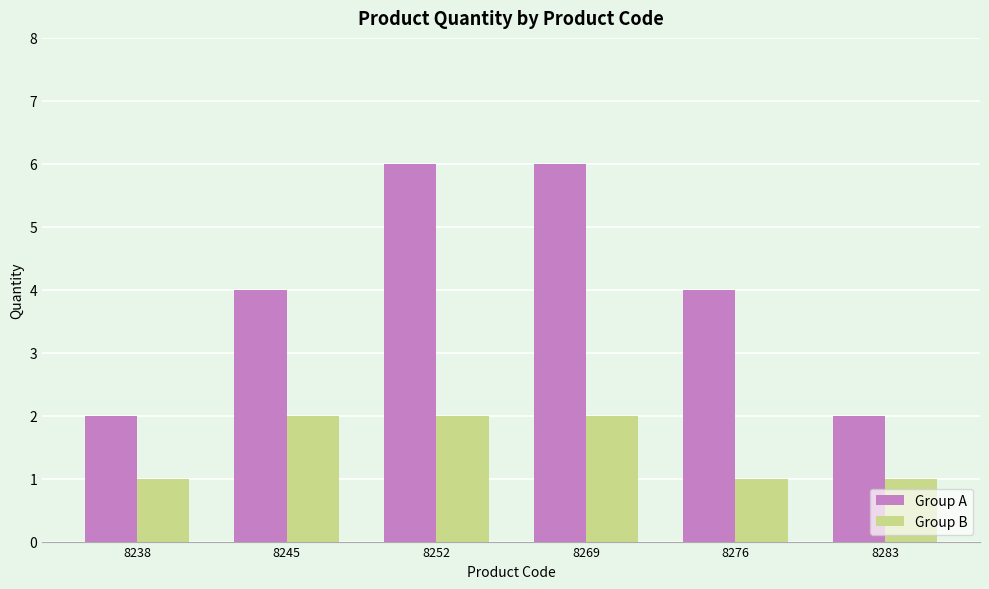

At how many categories does at least one series exceed 3?

4